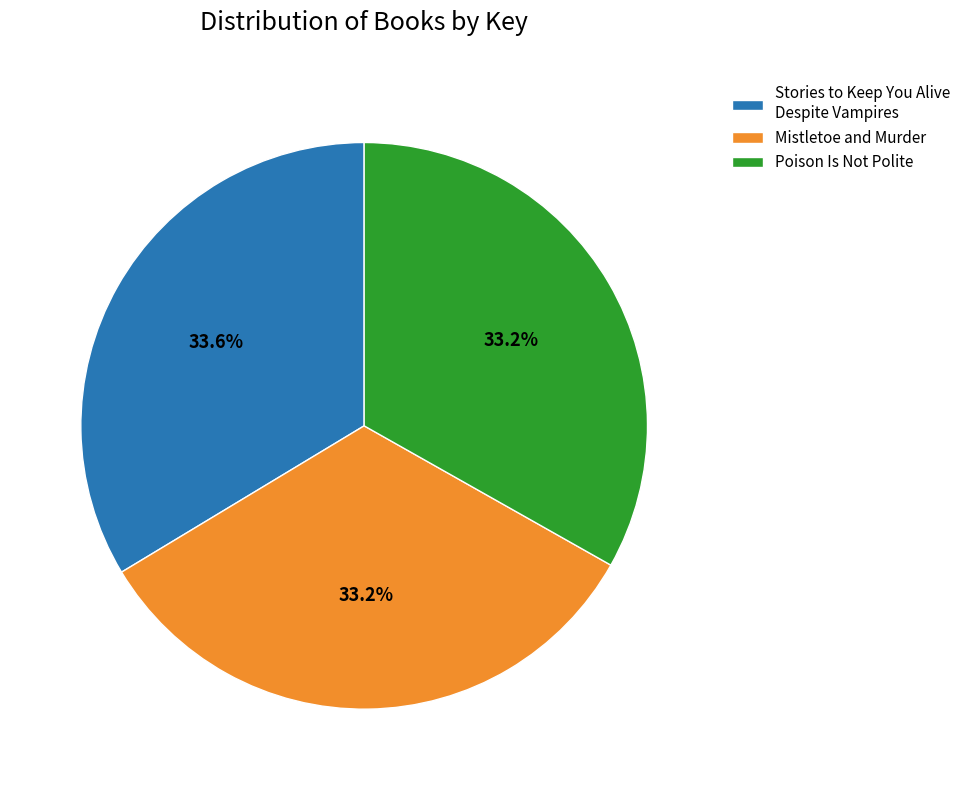

How many segments does this pie chart have?

3